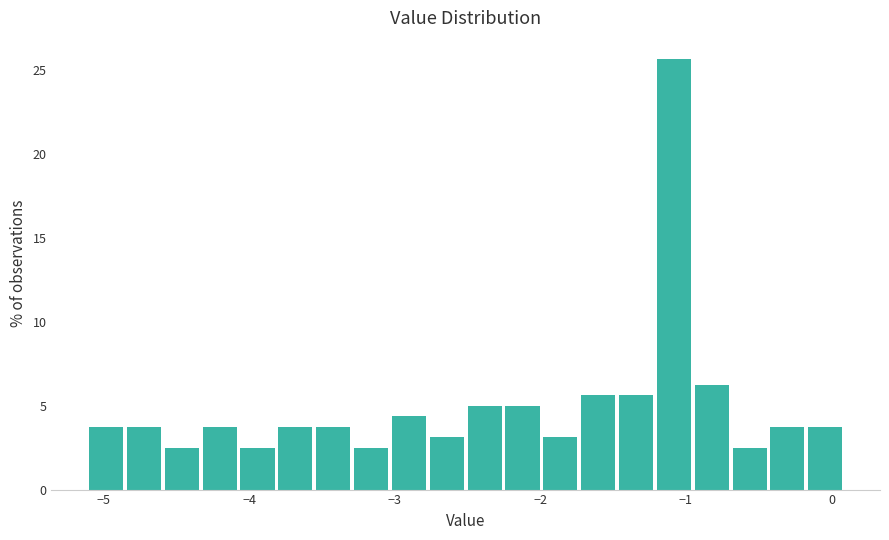

Around what value on the x-axis is the tallest bar? Give the approximate position of its centre, as read against the axis.

-1.1